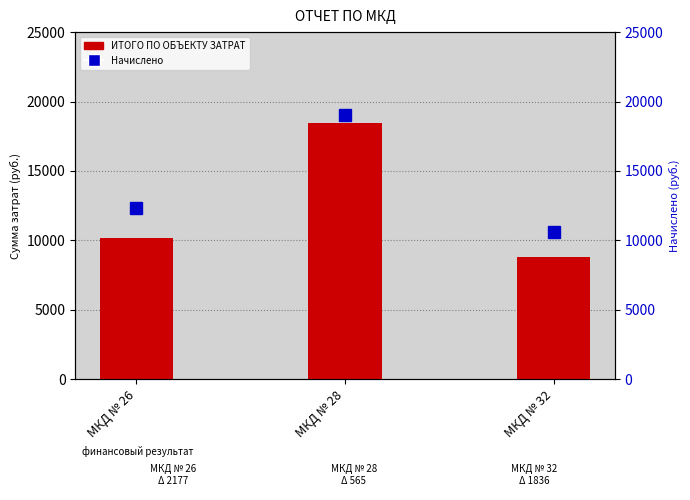

At which category does the chart reach its minimum across all series?

МКД № 32